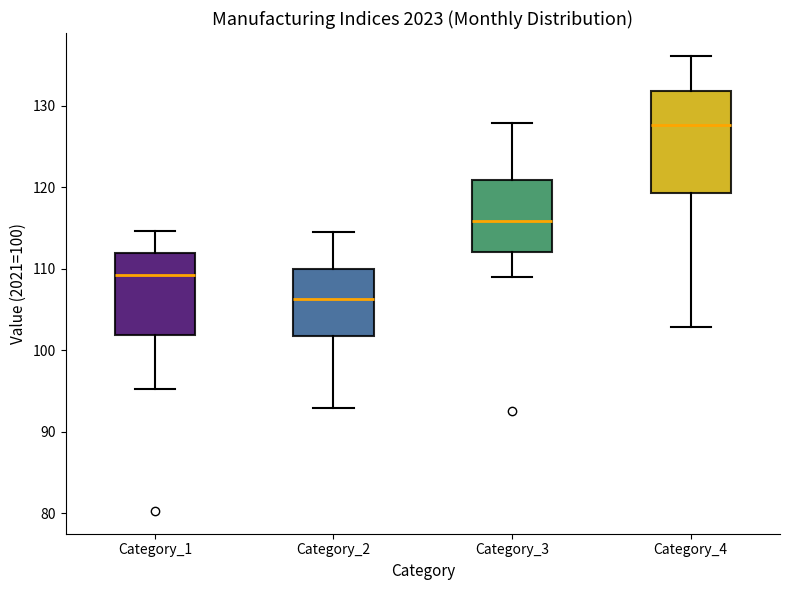

Comparing the boxes themselves (not the whiskers), which one is the tallest?

Category_4